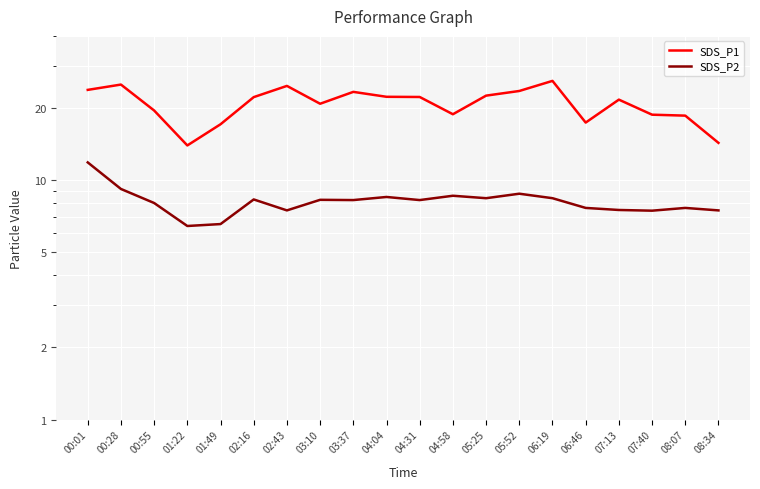

Is it true that SDS_P1 equals 24.7 at 02:43?

True